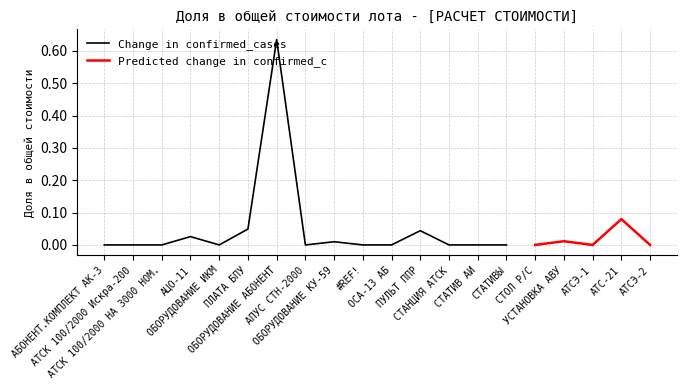

What is the maximum value shown in the chart?

0.6